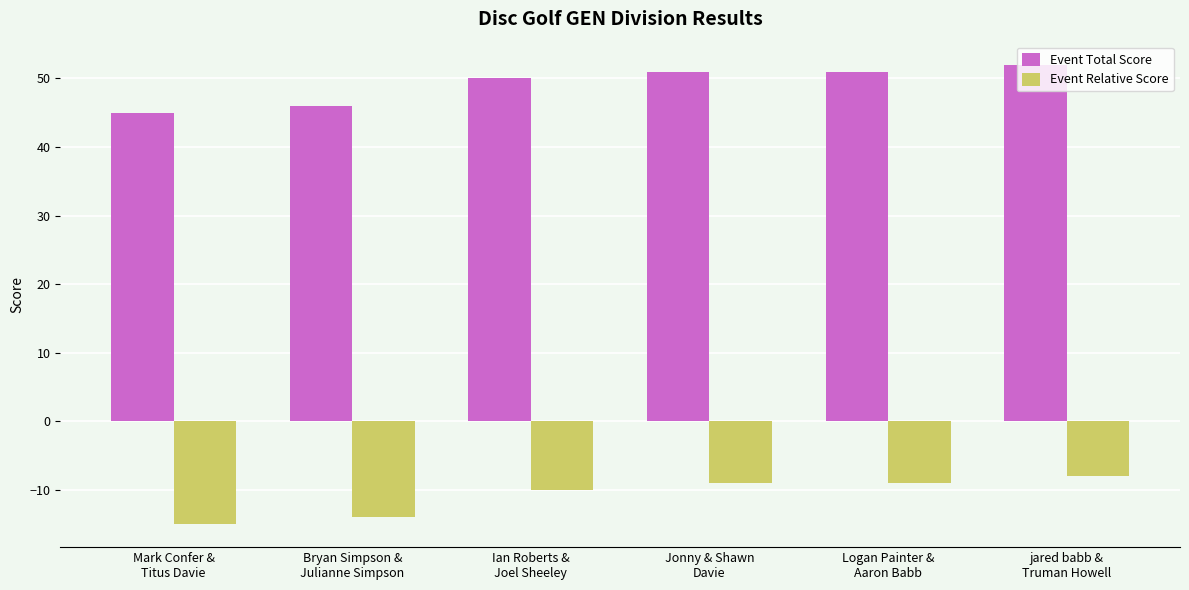

Rank the series by their maximum value, from highest to lowest.

Event Total Score, Event Relative Score